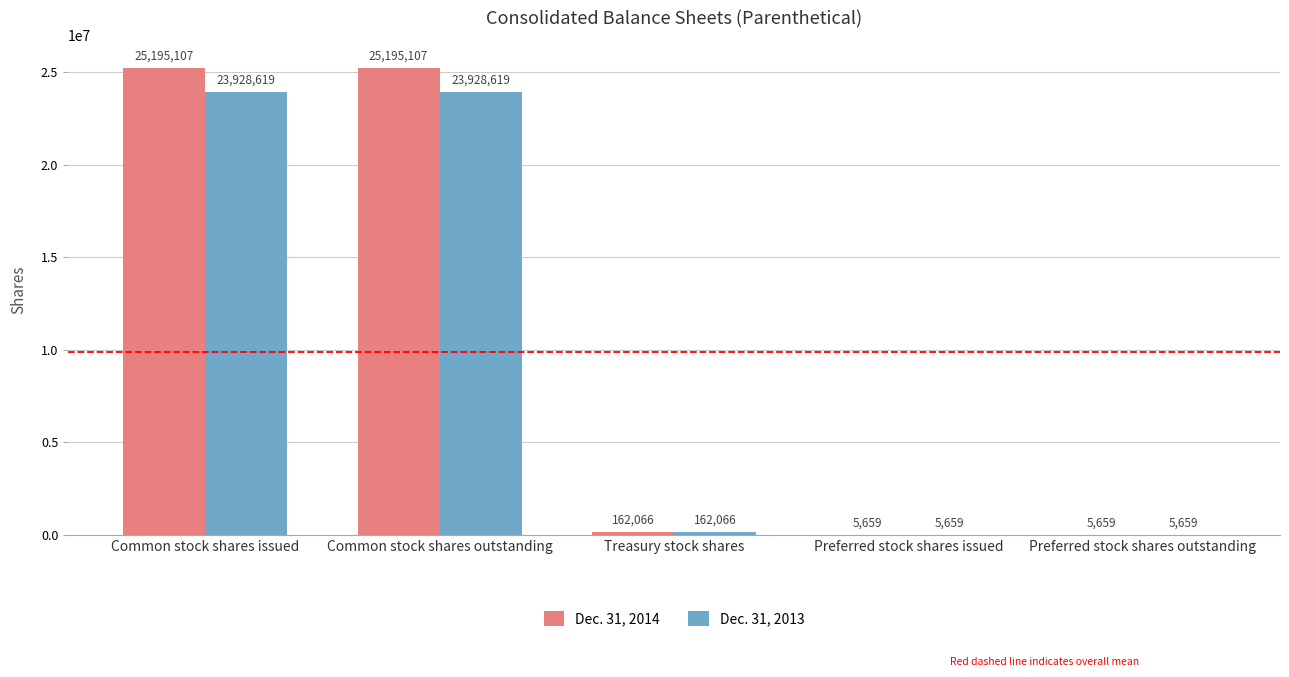

At which label does Dec. 31, 2013 first exceed 162066?

Common stock shares issued